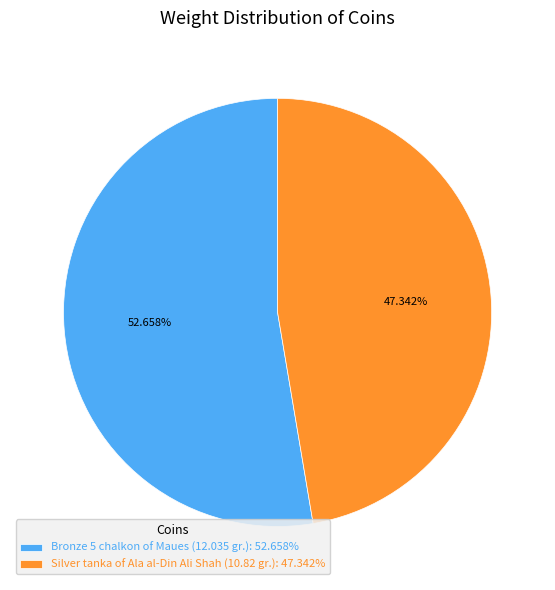

Which slice represents more than half of the pie?

Bronze 5 chalkon of Maues (12.035 gr.)